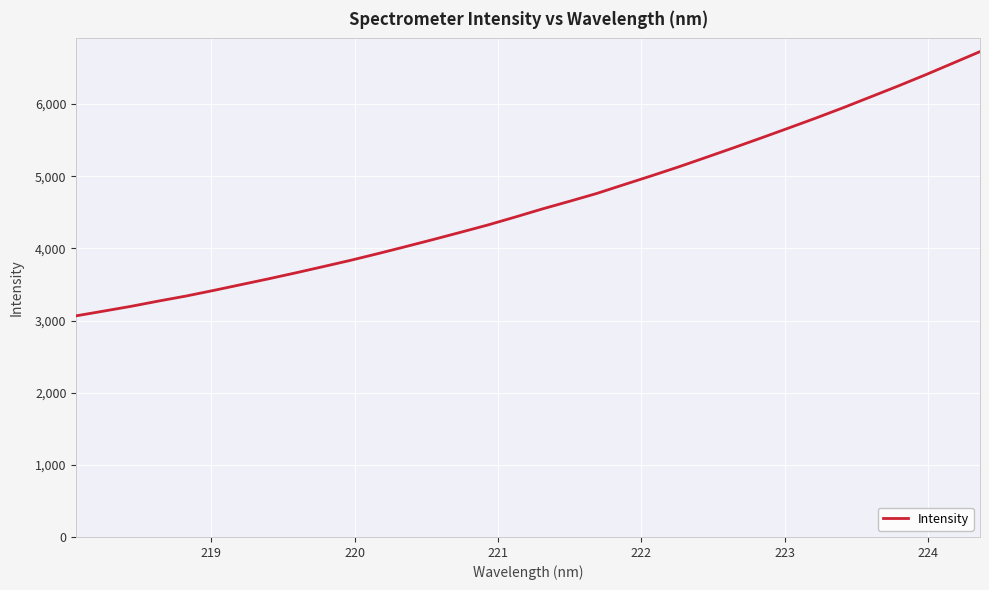

What is the greatest value displayed?

6727.6